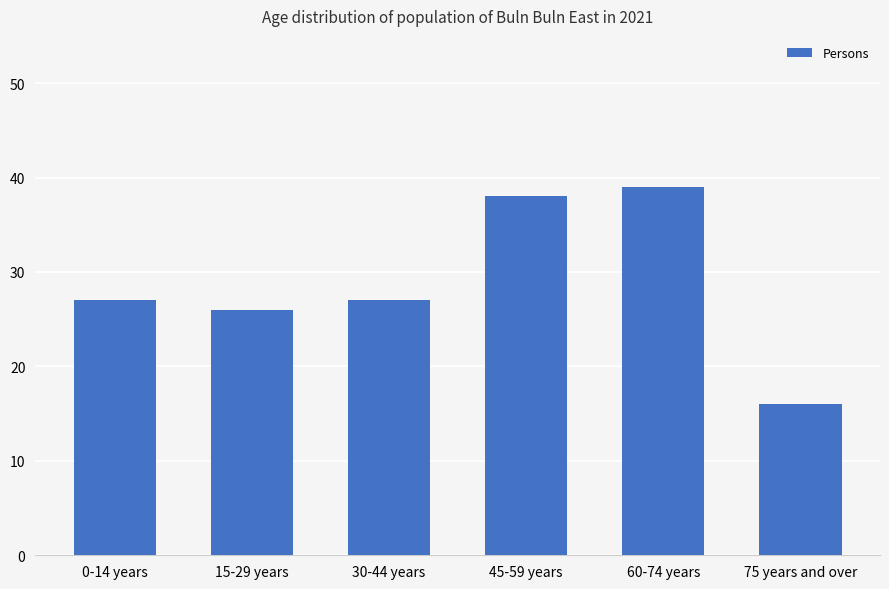

Reading right to left, list all the values displayed in this chart.

75 years and over=16	60-74 years=39	45-59 years=38	30-44 years=27	15-29 years=26	0-14 years=27